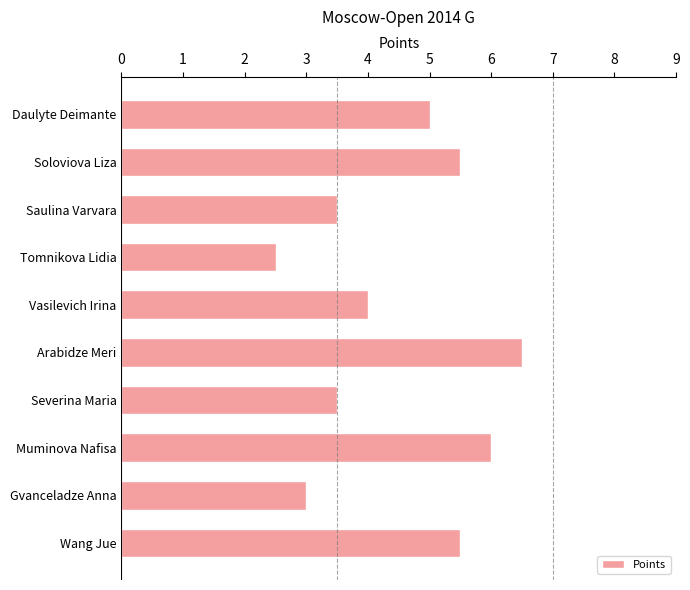

How many data points are less than 5?

5